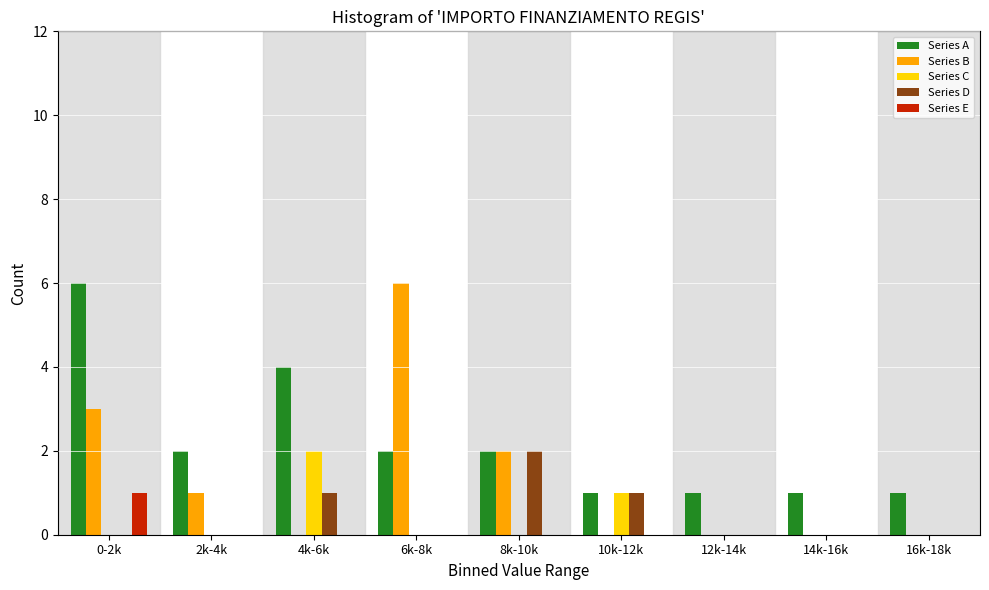

Which series has the largest total across all categories?

Series A